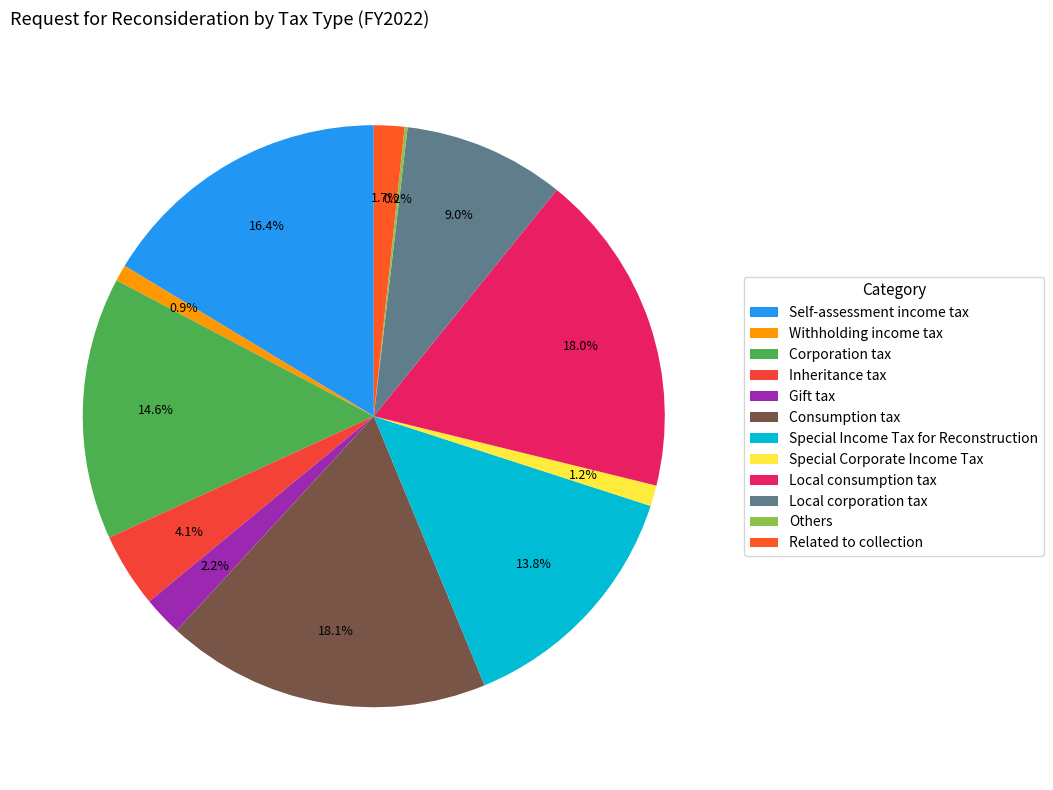

To the nearest percent, what portion does Local consumption tax represent?

18%